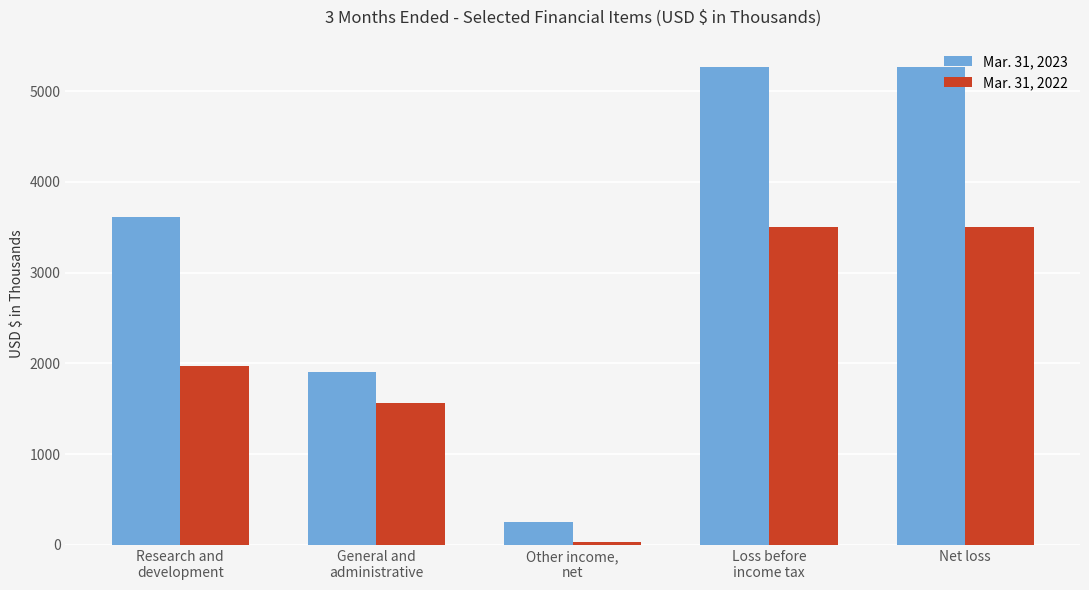

How many bars are there in total?

10